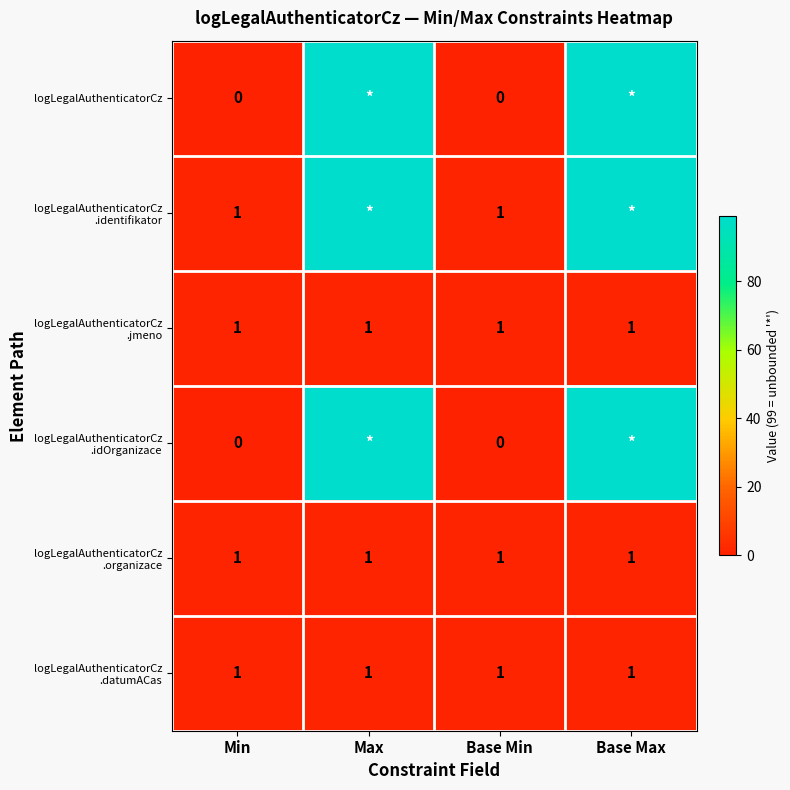

What is the spread (max minus min) of values at Min?

1